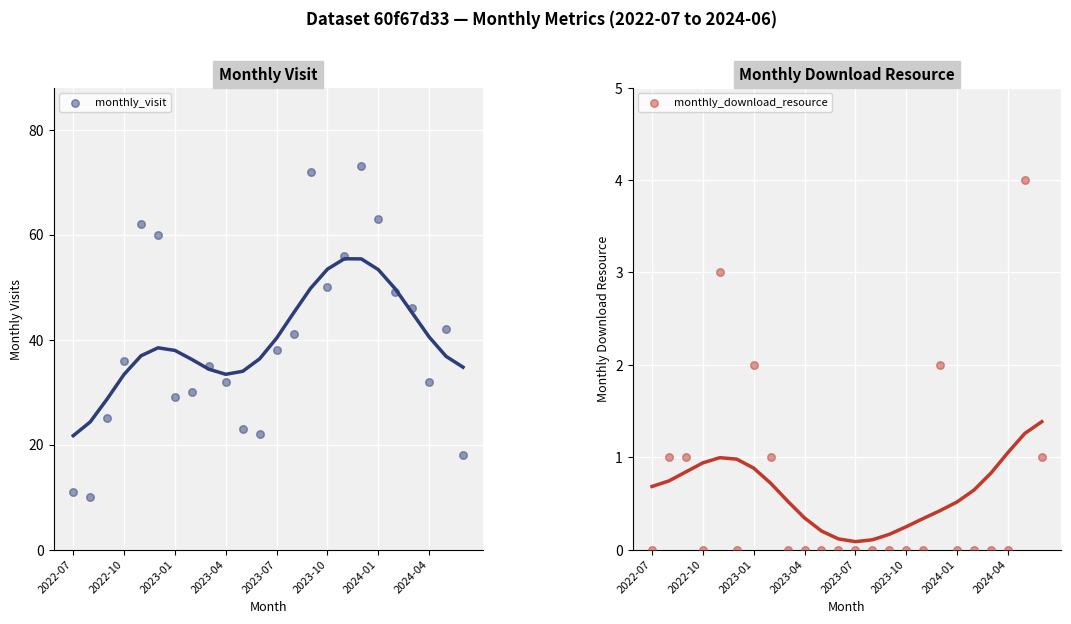

What is the total value across all series at 11?

22